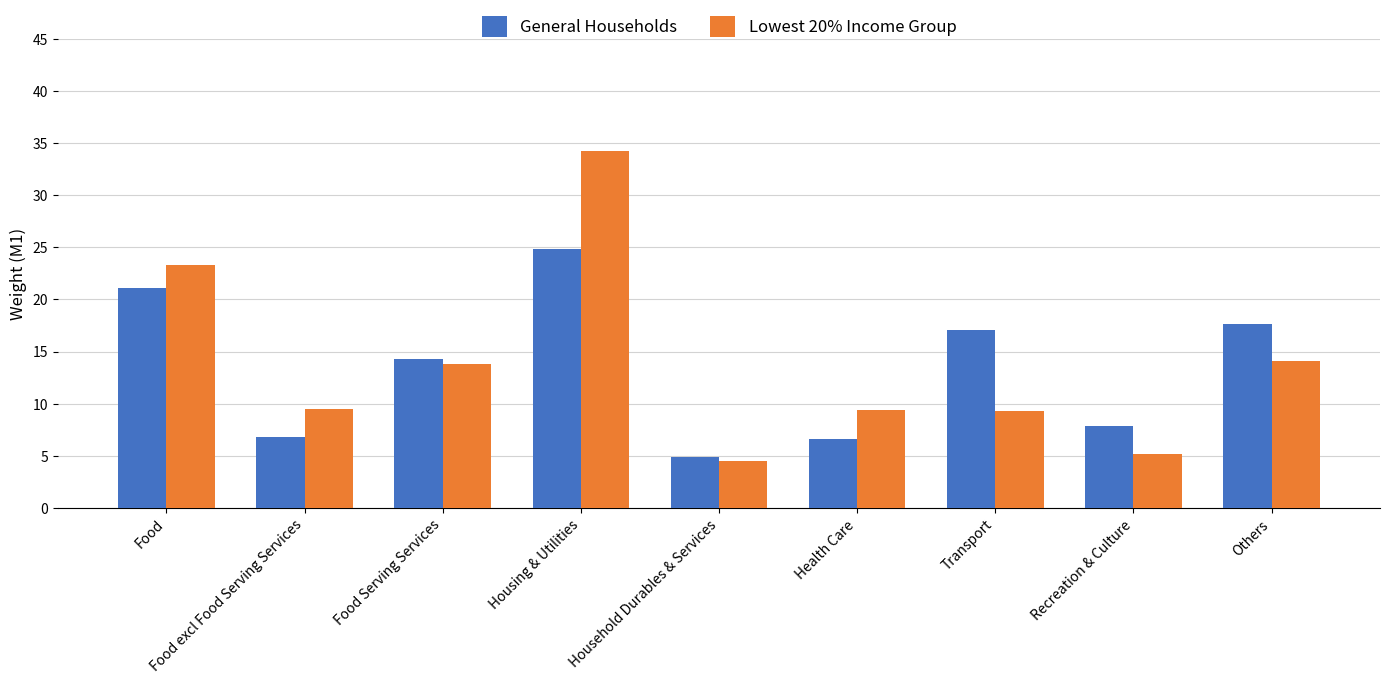

Are the bars horizontal?

No